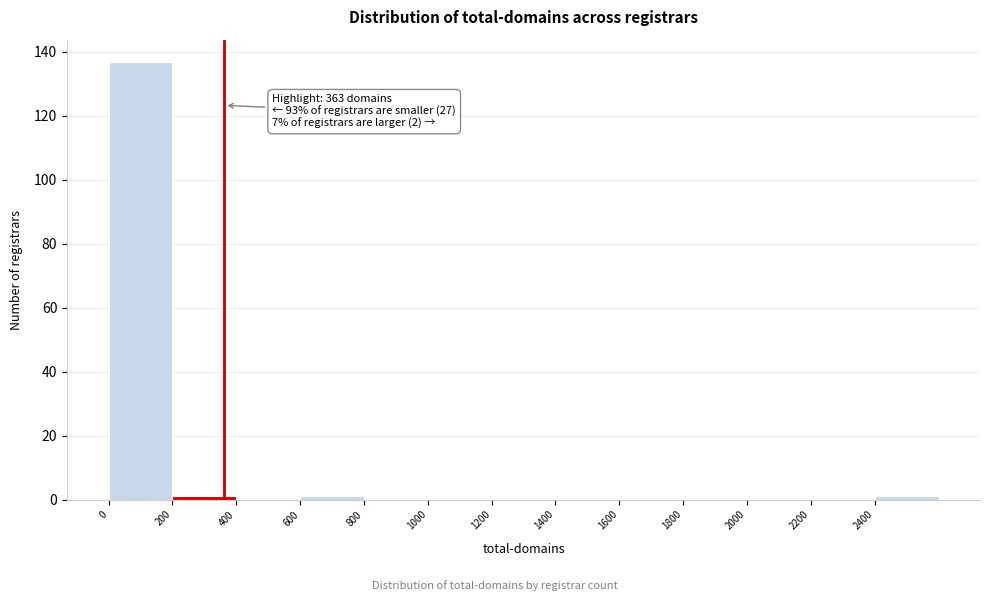

Which range on the x-axis has the tallest bar?

0 to 200